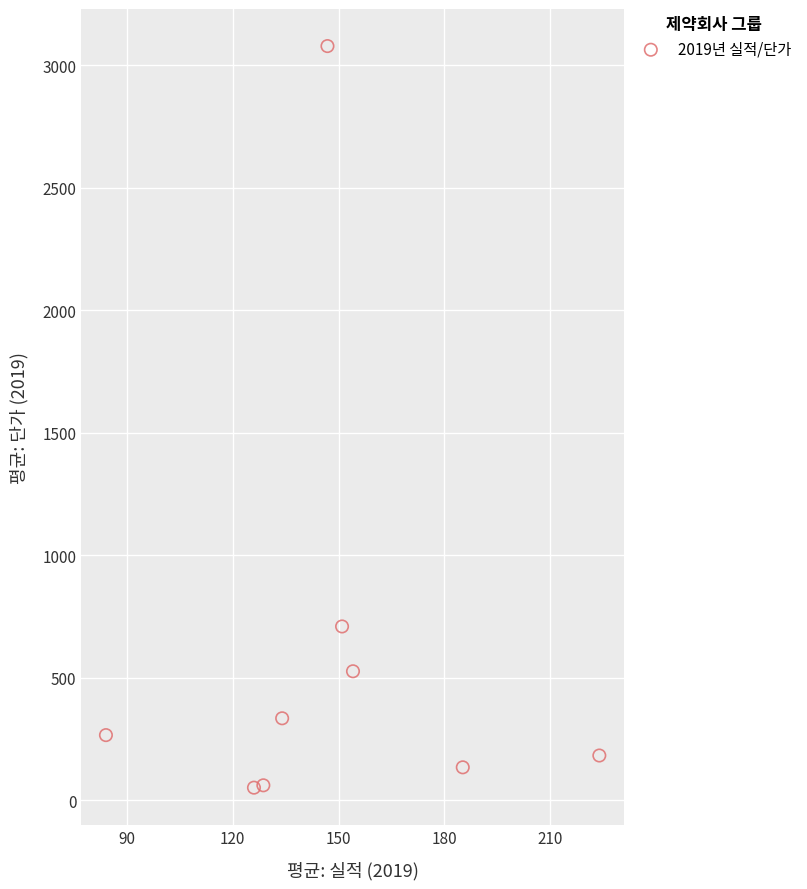

What Y value in the scatter plot is closest to 1564?

709.0